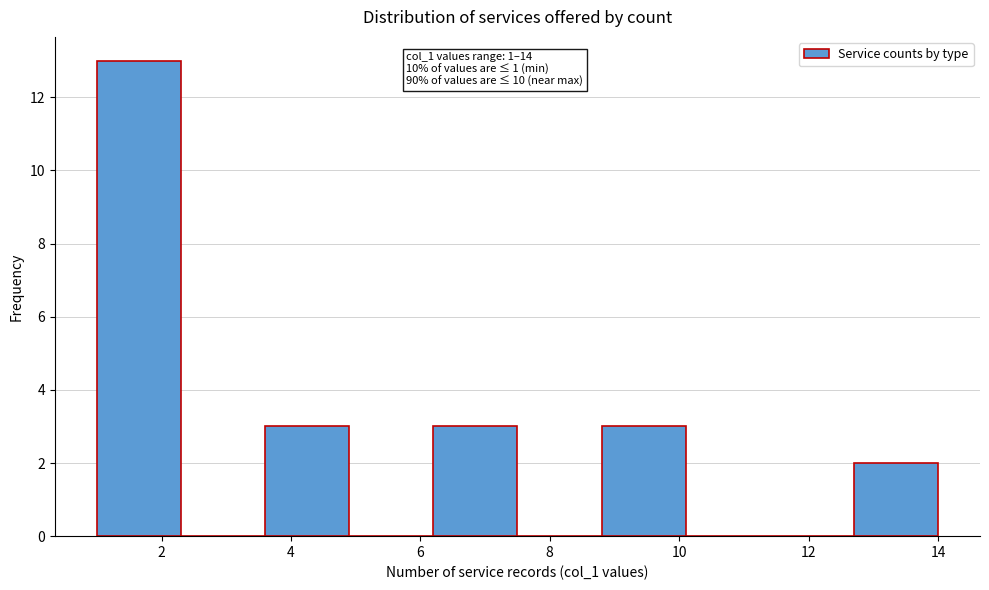

Over which range of the x-axis is the bar tallest?

1.0 to 2.3